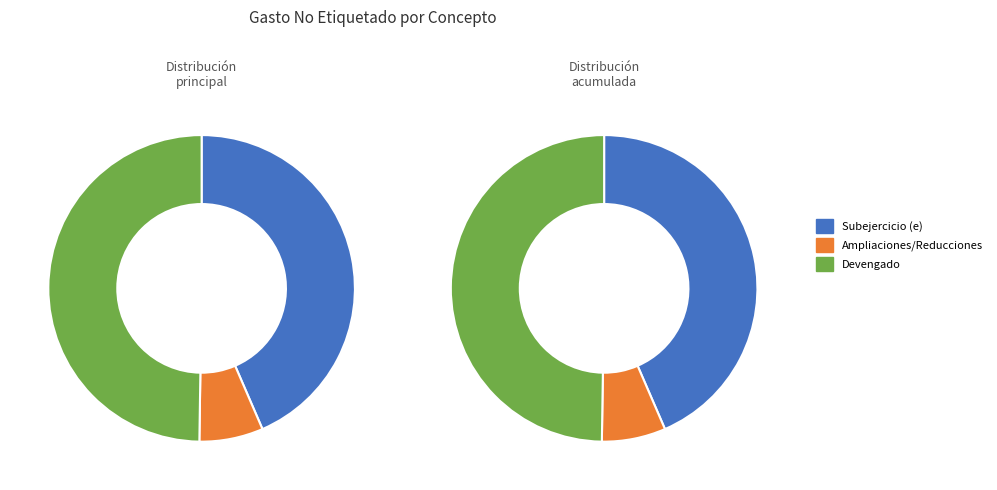

Count the number of slices in the pie.

3